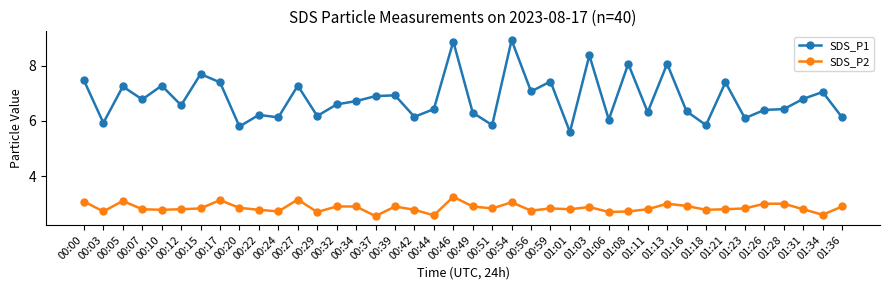

What position from the right is 00:20?

32